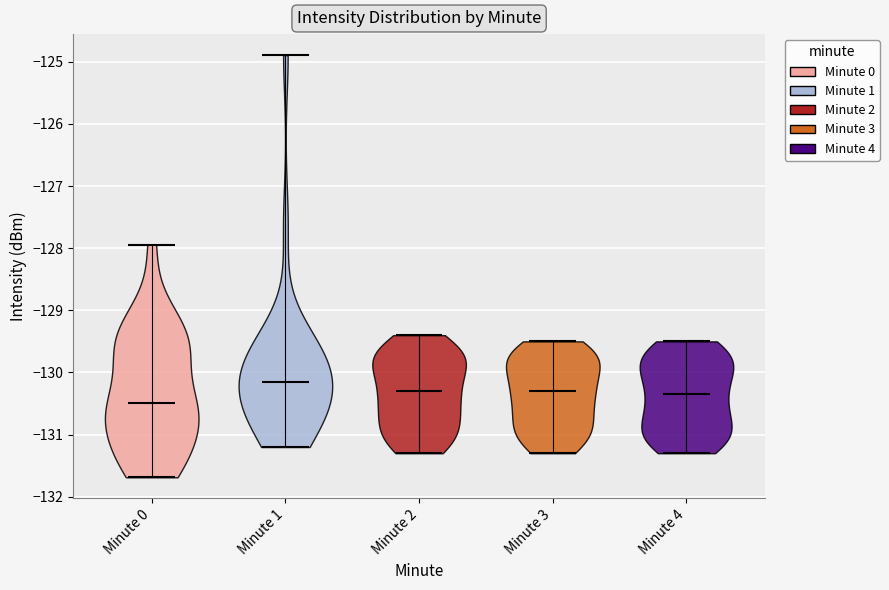

Reading left to right, read every violin against the y-axis: where its median line is, and the lowest and highest points it reaches. The values are not printed on the chart, so give them approximately, as read against the axis.

Minute 0: median line -130.5, lowest point -131.7, highest point -127.9
Minute 1: median line -130.1, lowest point -131.2, highest point -124.9
Minute 2: median line -130.3, lowest point -131.3, highest point -129.4
Minute 3: median line -130.3, lowest point -131.3, highest point -129.5
Minute 4: median line -130.3, lowest point -131.3, highest point -129.5